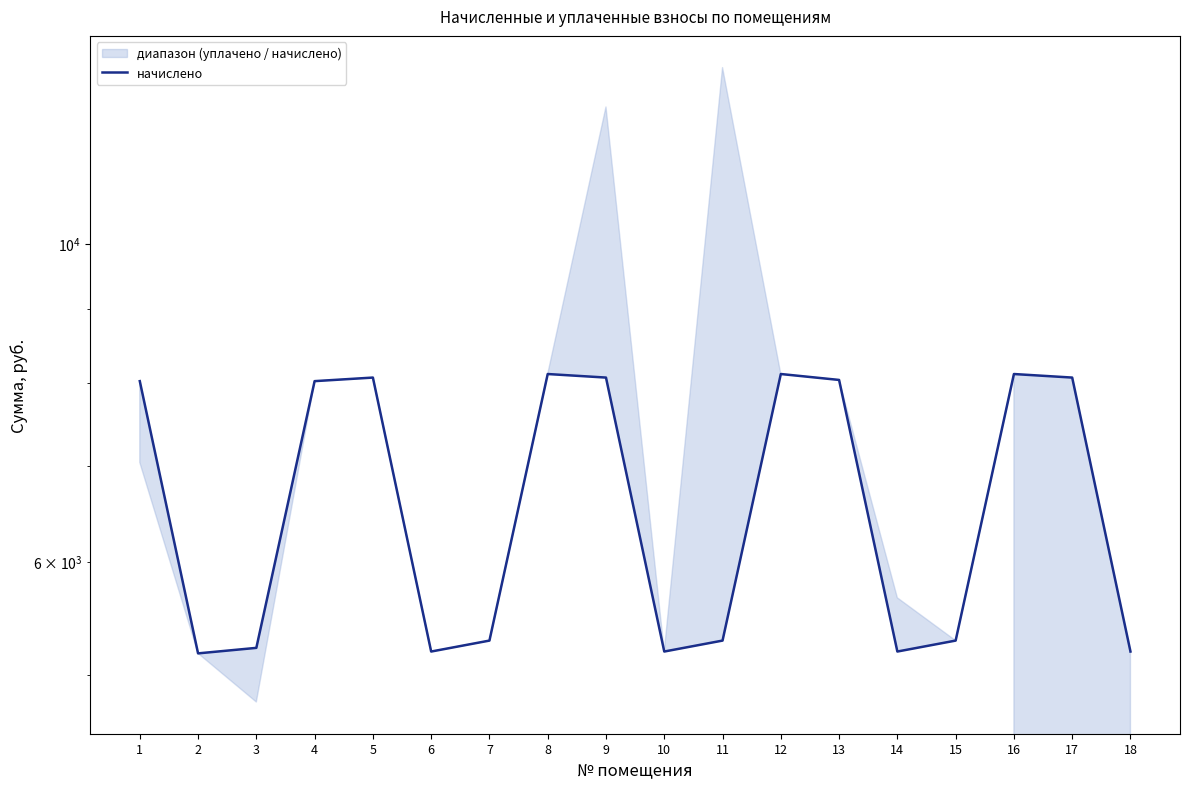

List the labels in order of value, largest first.

12, 8, 16, 5, 9, 17, 13, 1, 4, 7, 11, 15, 3, 6, 10, 14, 18, 2